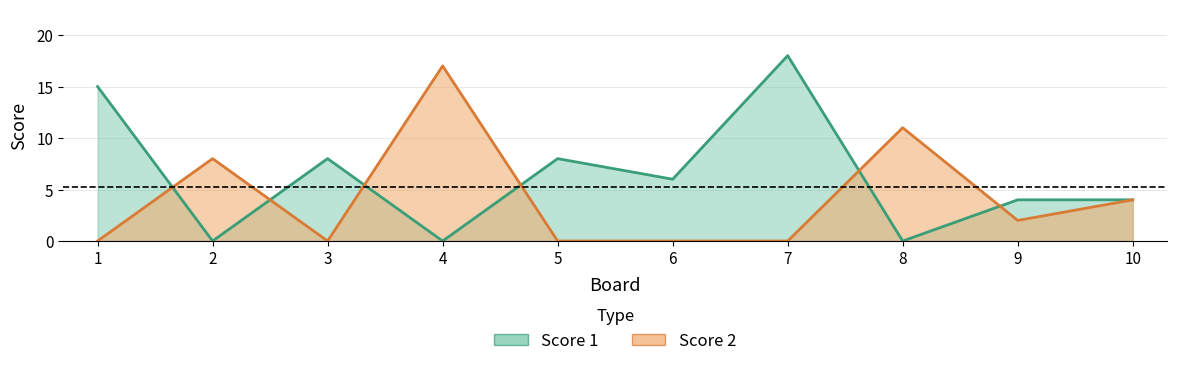

Reading left to right, what are all the values shown in this chart?

Score 1: 15	0	8	0	8	6	18	0	4	4
Score 2: 0	8	0	17	0	0	0	11	2	4